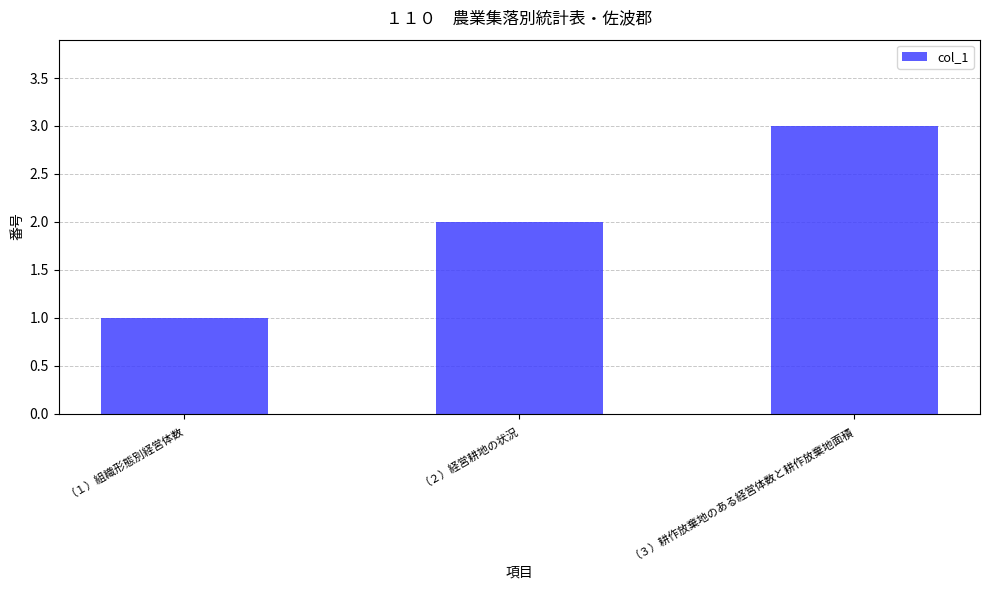

What is the change in value from （２）経営耕地の状況 to （３）耕作放棄地のある経営体数と耕作放棄地面積?

+1